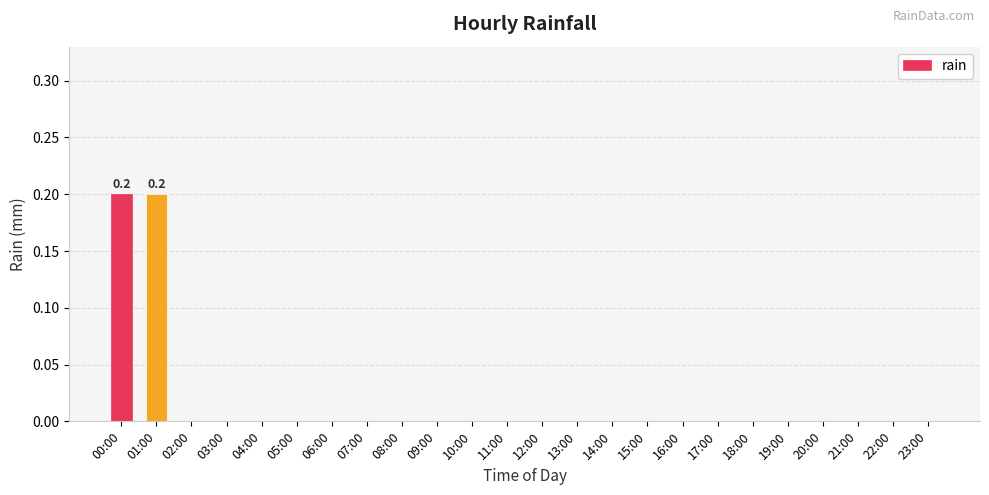

Count the values in the range 0 to 1.

24